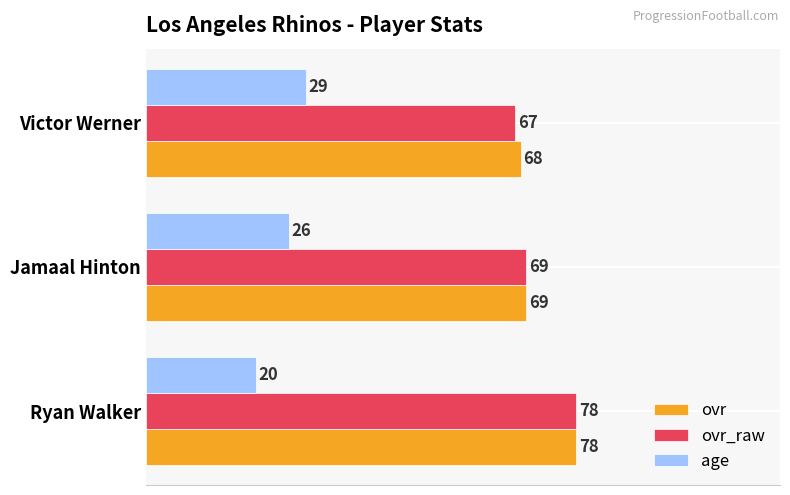

What is the difference between the second highest and minimum values in the age series?

6